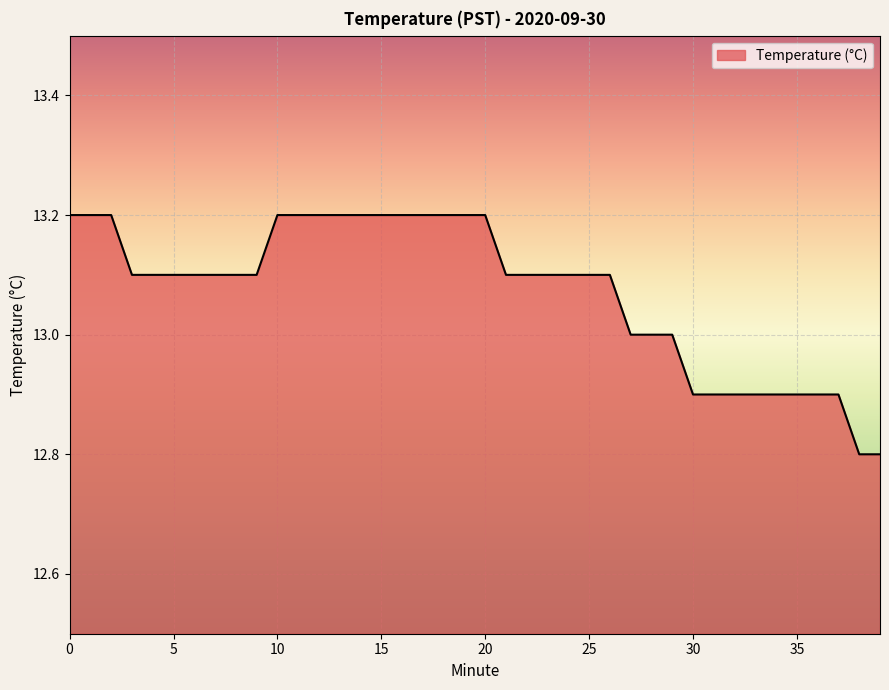

What is the difference between the second highest and second lowest values?

0.4